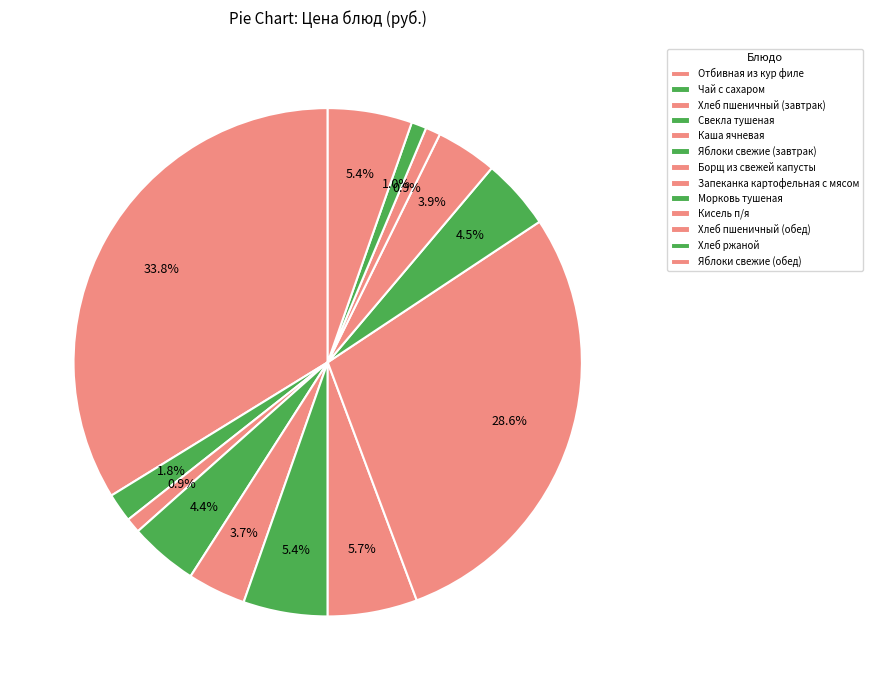

What is the largest slice in the pie chart?

Отбивная из кур филе